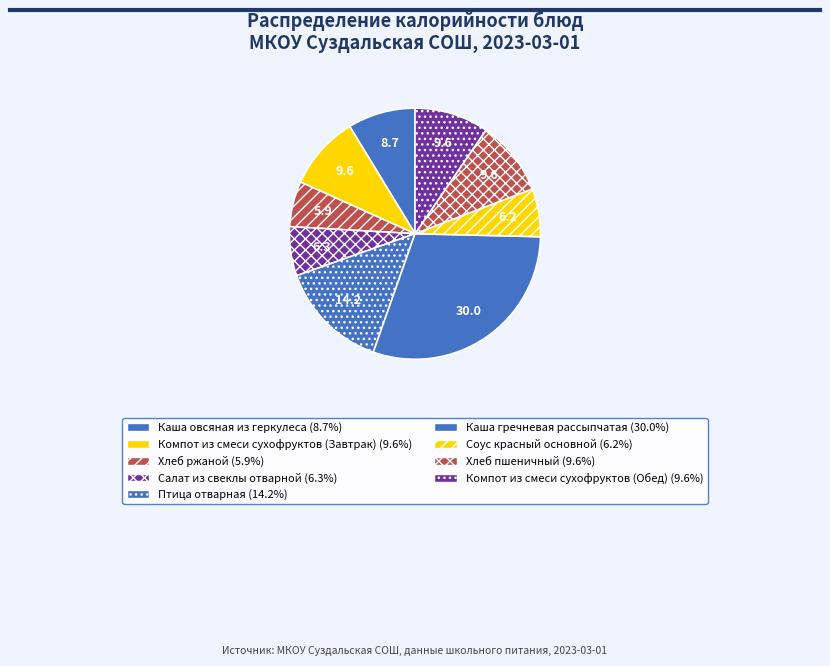

To the nearest percent, what is the average slice percentage?

11%